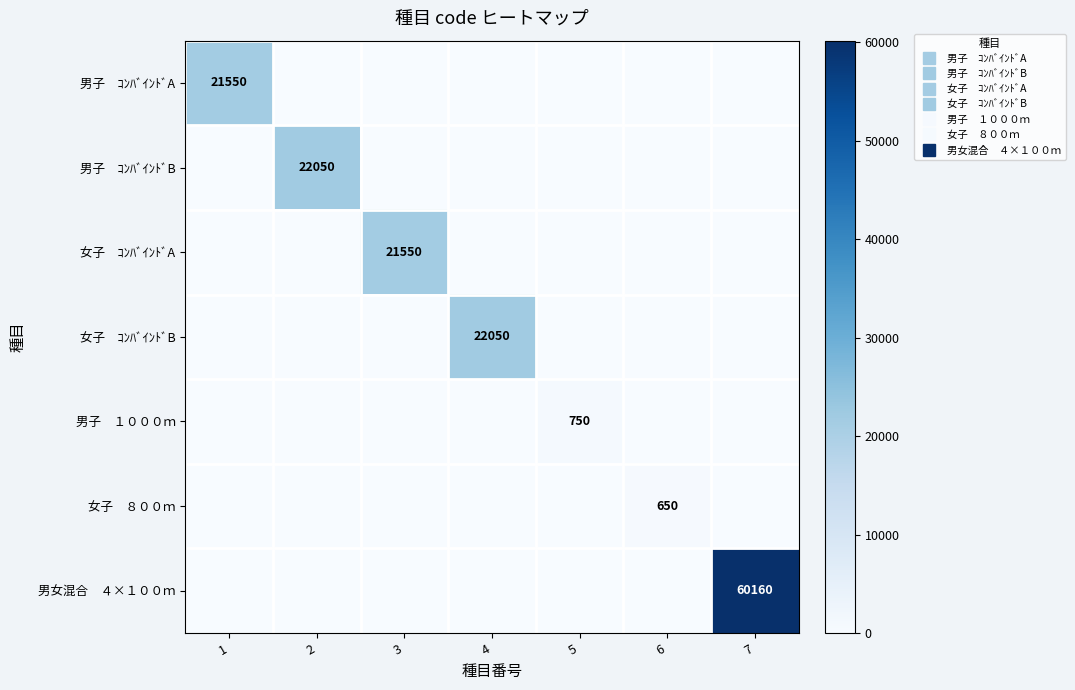

At which category does the chart reach its peak across all series?

7